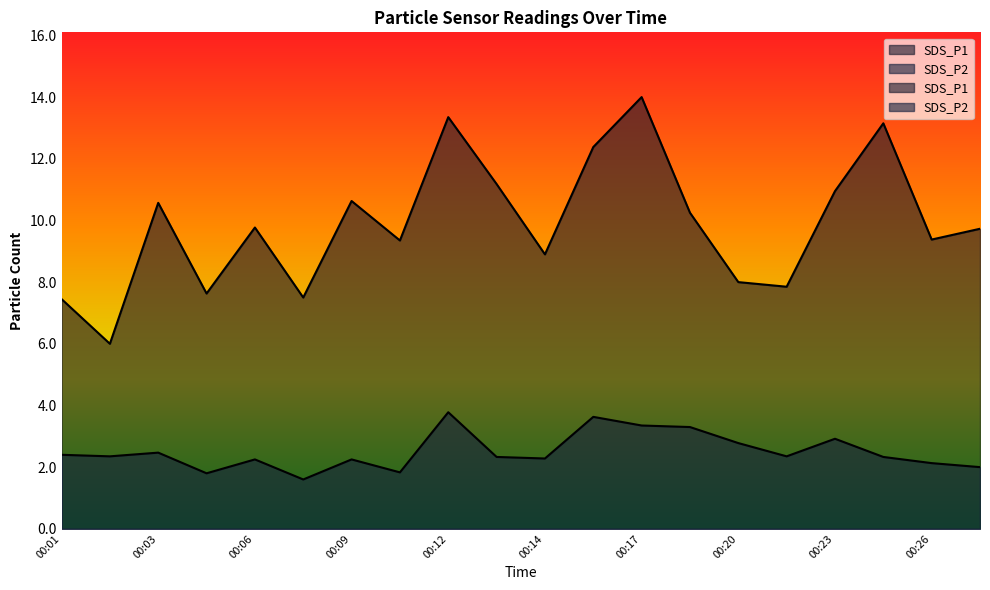

Reading left to right, transcribe all the data shown in this chart.

SDS_P1: 7.5	6.0	10.6	7.6	9.8	7.5	10.6	9.3	13.3	11.2	8.9	12.4	14.0	10.2	8.0	7.8	10.9	13.2	9.4	9.7
SDS_P2: 2.4	2.4	2.5	1.8	2.2	1.6	2.2	1.8	3.8	2.3	2.3	3.6	3.4	3.3	2.8	2.4	2.9	2.3	2.1	2.0